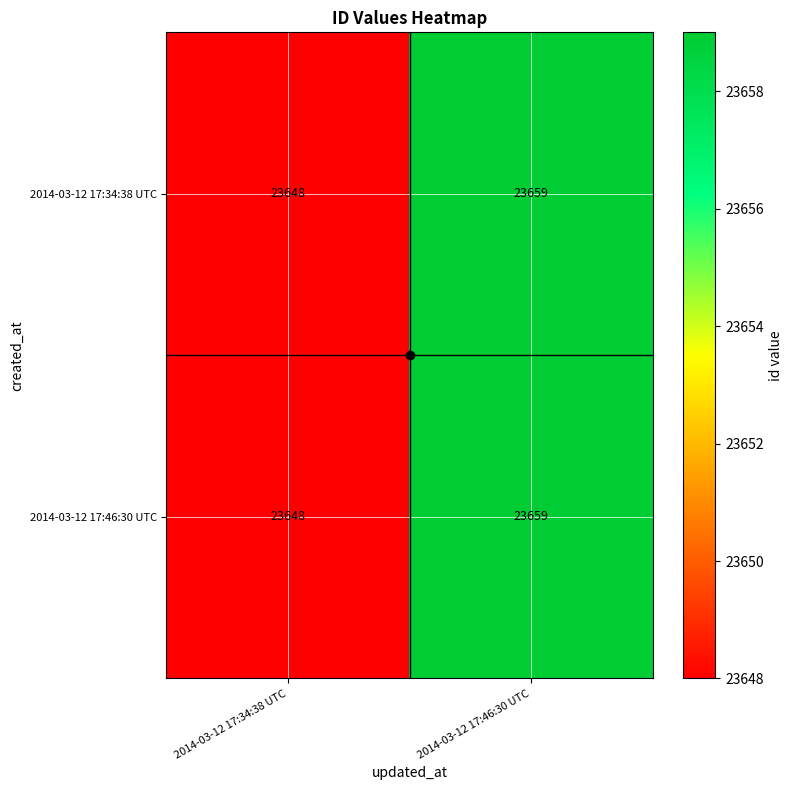

What is the total value across all series at 2014-03-12 17:46:30 UTC?

47318